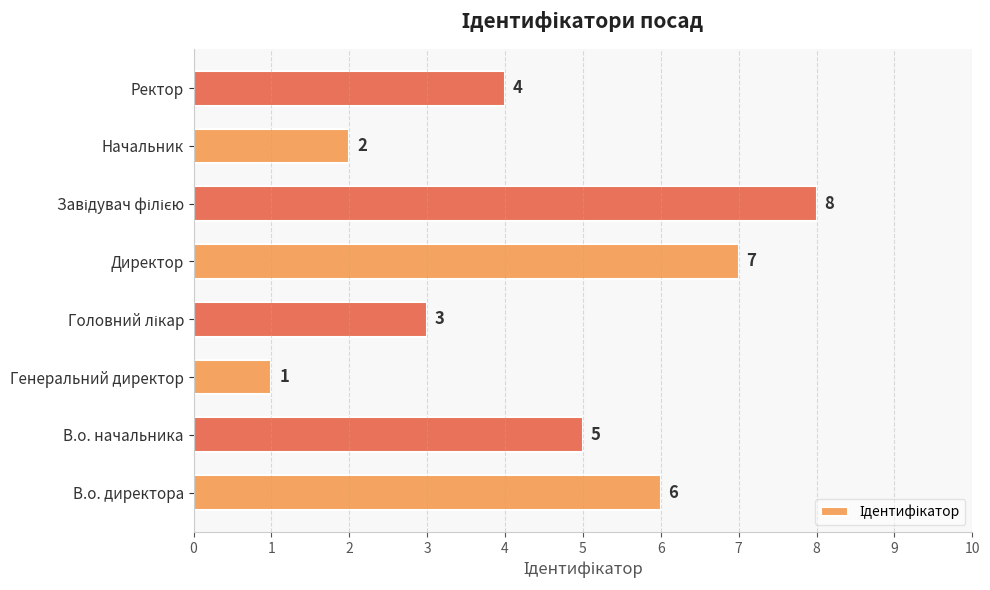

Is it true that the value at Директор is 7?

True